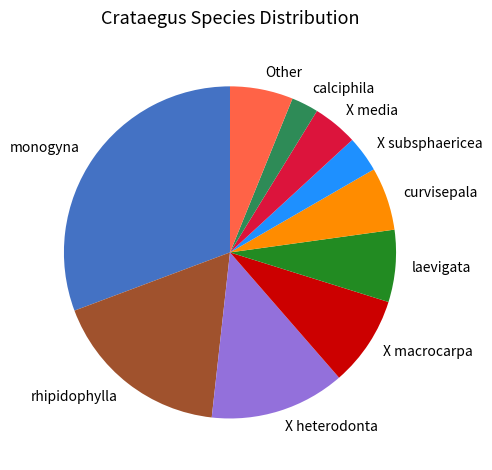

Which has a higher value, monogyna or rhipidophylla?

monogyna